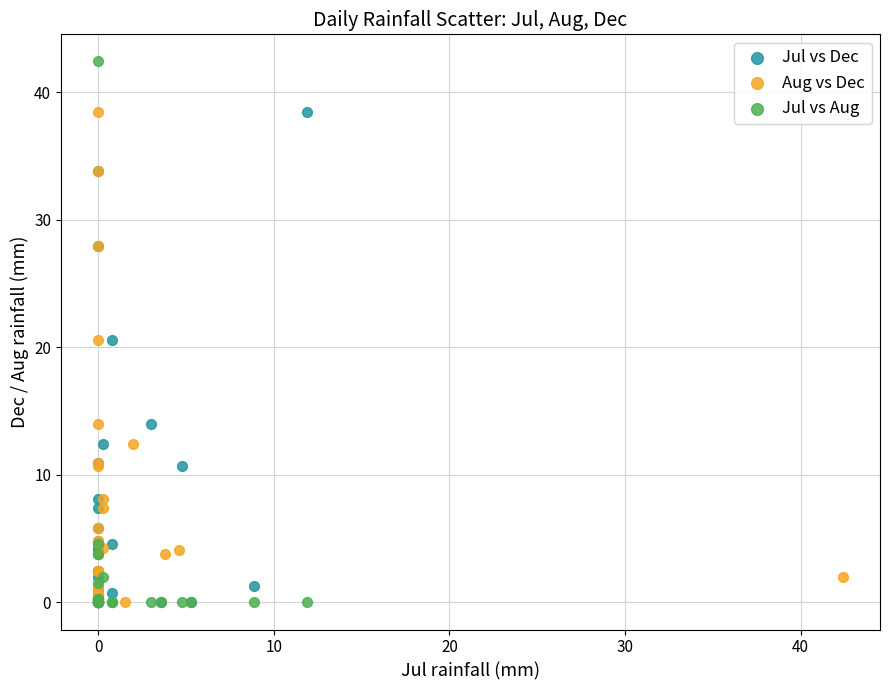

Which series contains the highest Y value?

Jul vs Aug